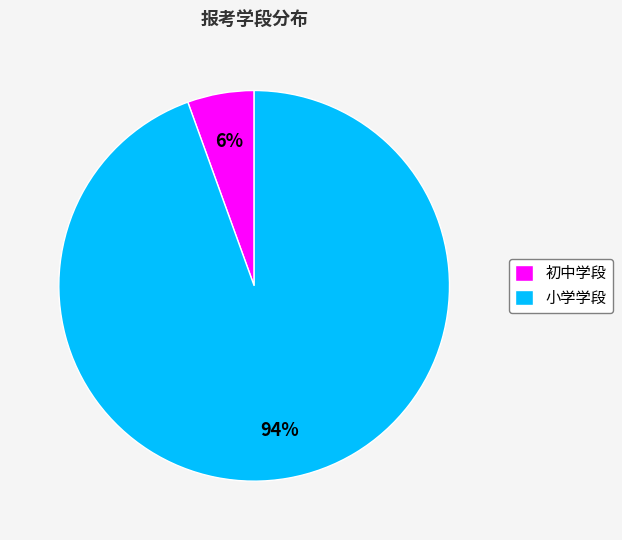

Is the sum of 小学学段 and 初中学段 greater than half?

Yes